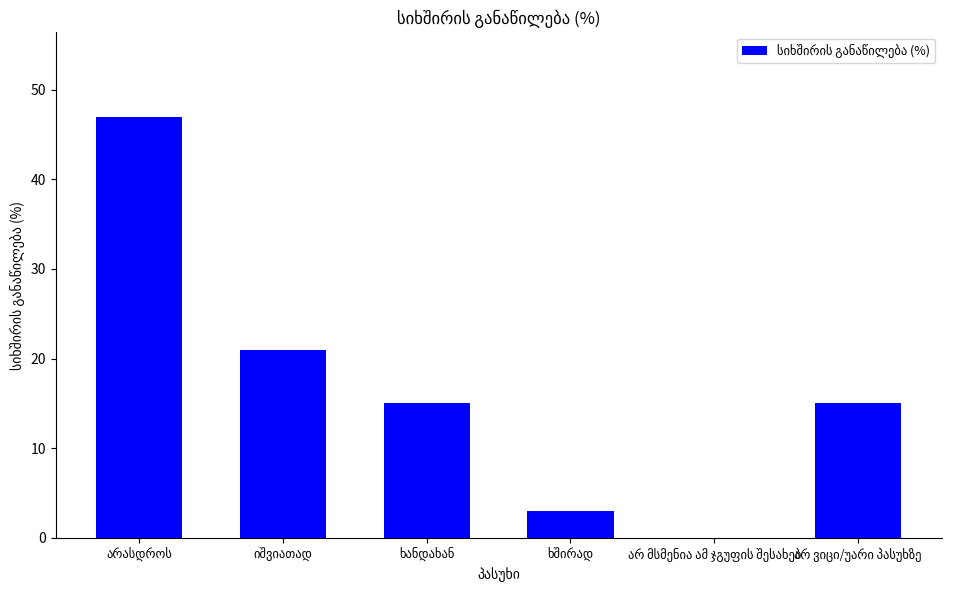

What is the maximum value shown in the chart?

47